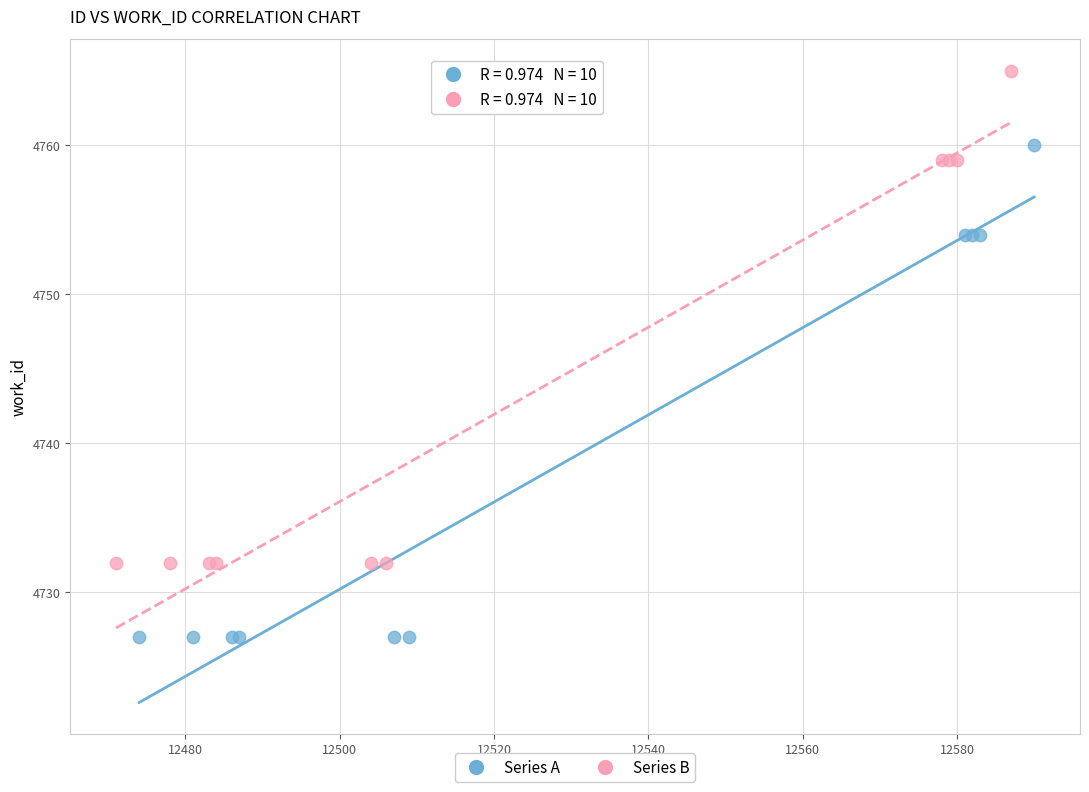

Which series reaches the minimum Y coordinate?

Series A